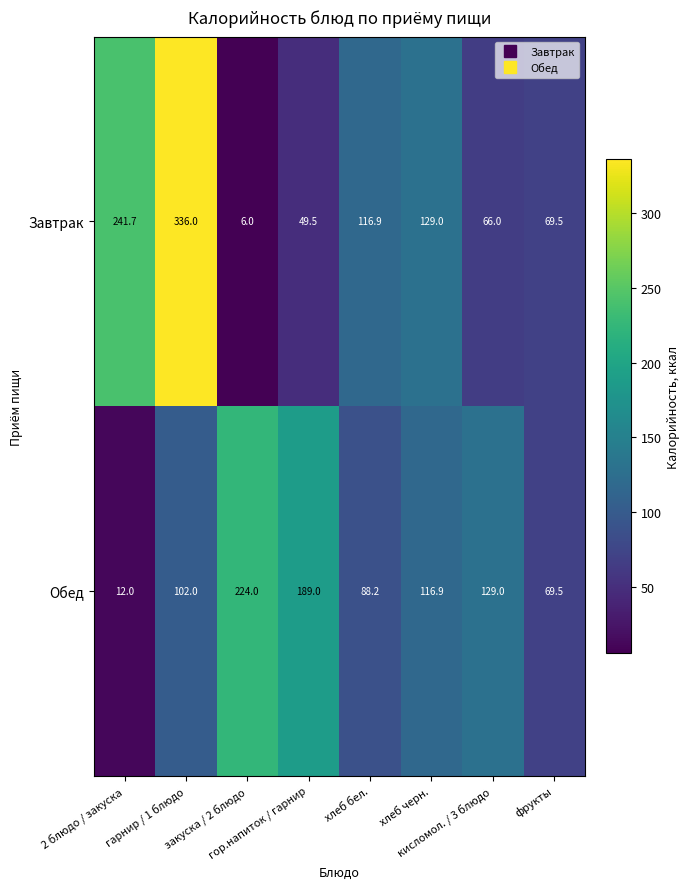

What is the difference between the second highest and minimum values in the Завтрак series?

235.7